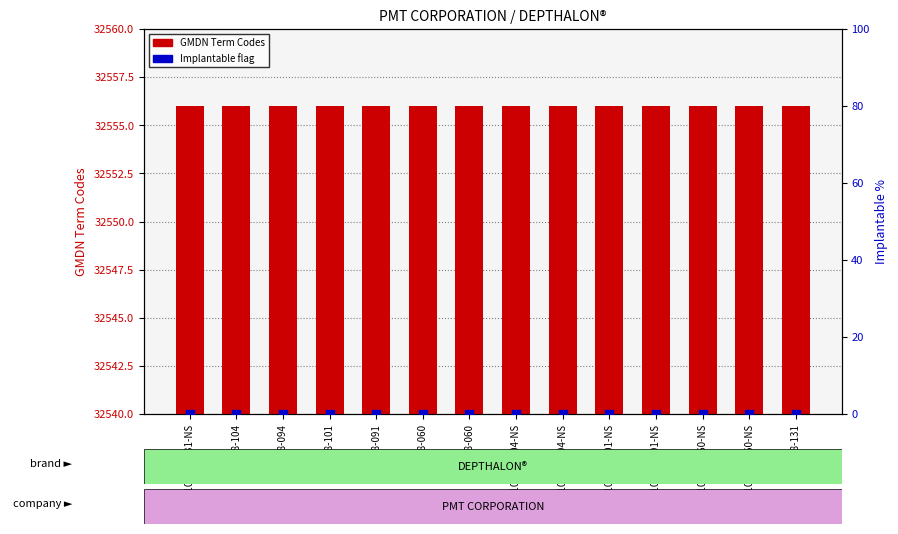

Which series reaches the maximum Y coordinate?

GMDN Term Codes